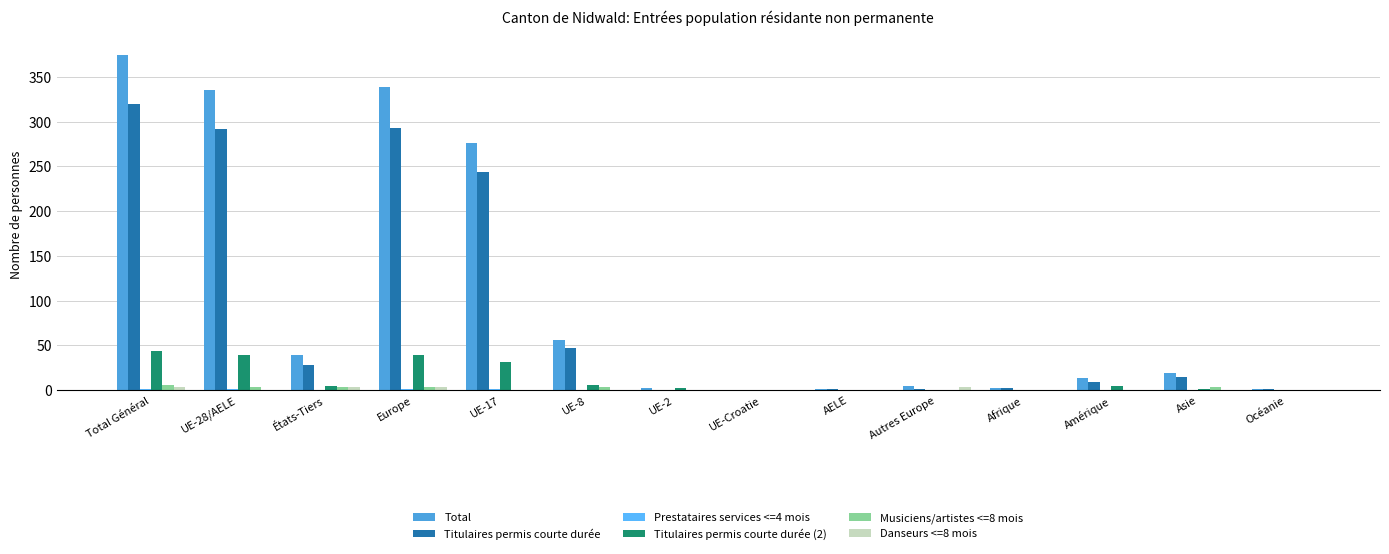

How many groups of bars are there?

14